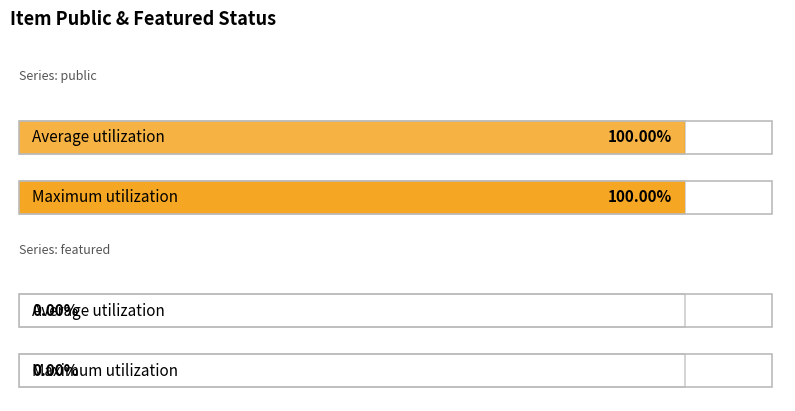

Are the bars grouped side by side (vs. stacked)?

Yes